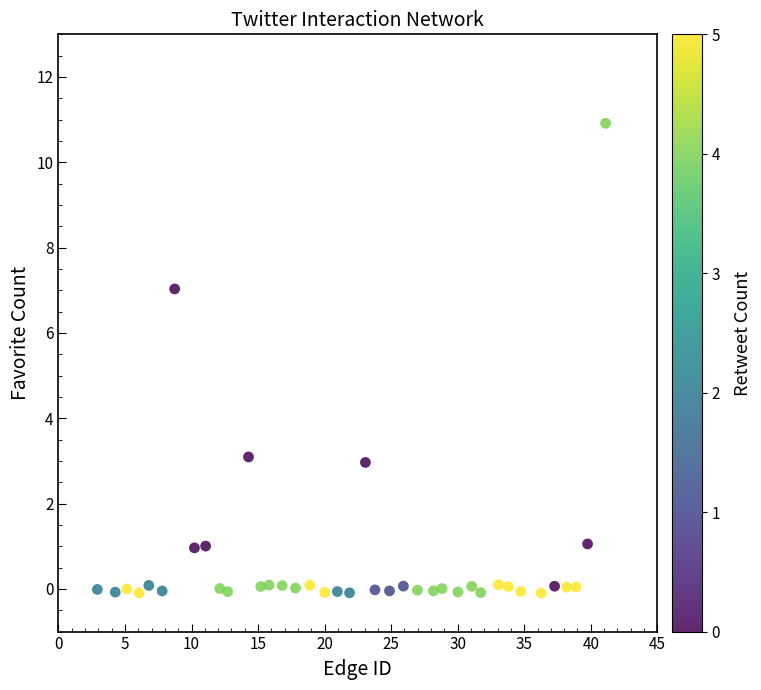

What is the range of X values (max minus min)?

38.2